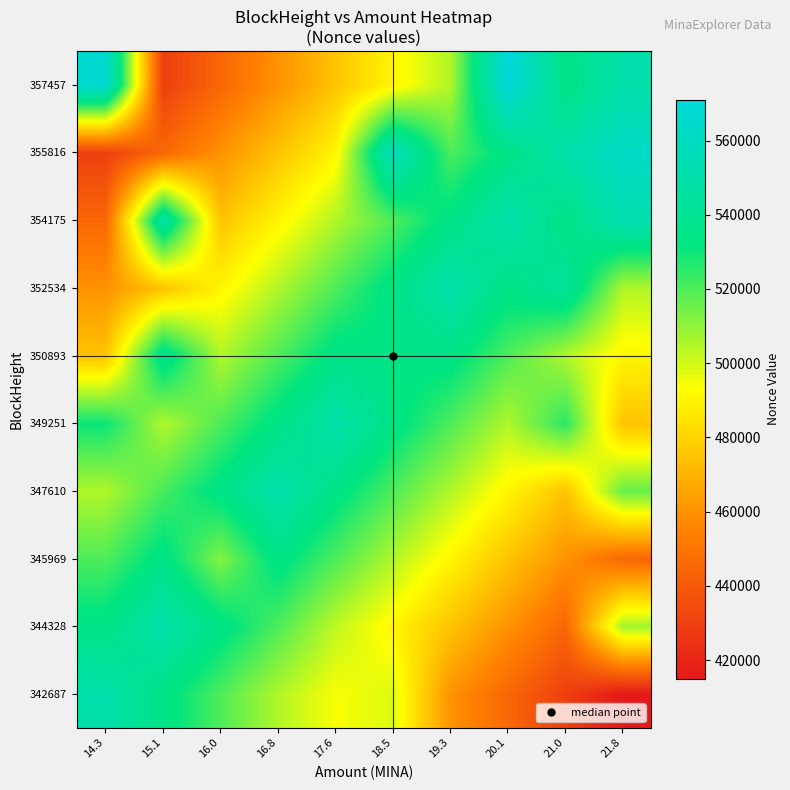

Which has a higher value, 16.0 or 21.0?

16.0